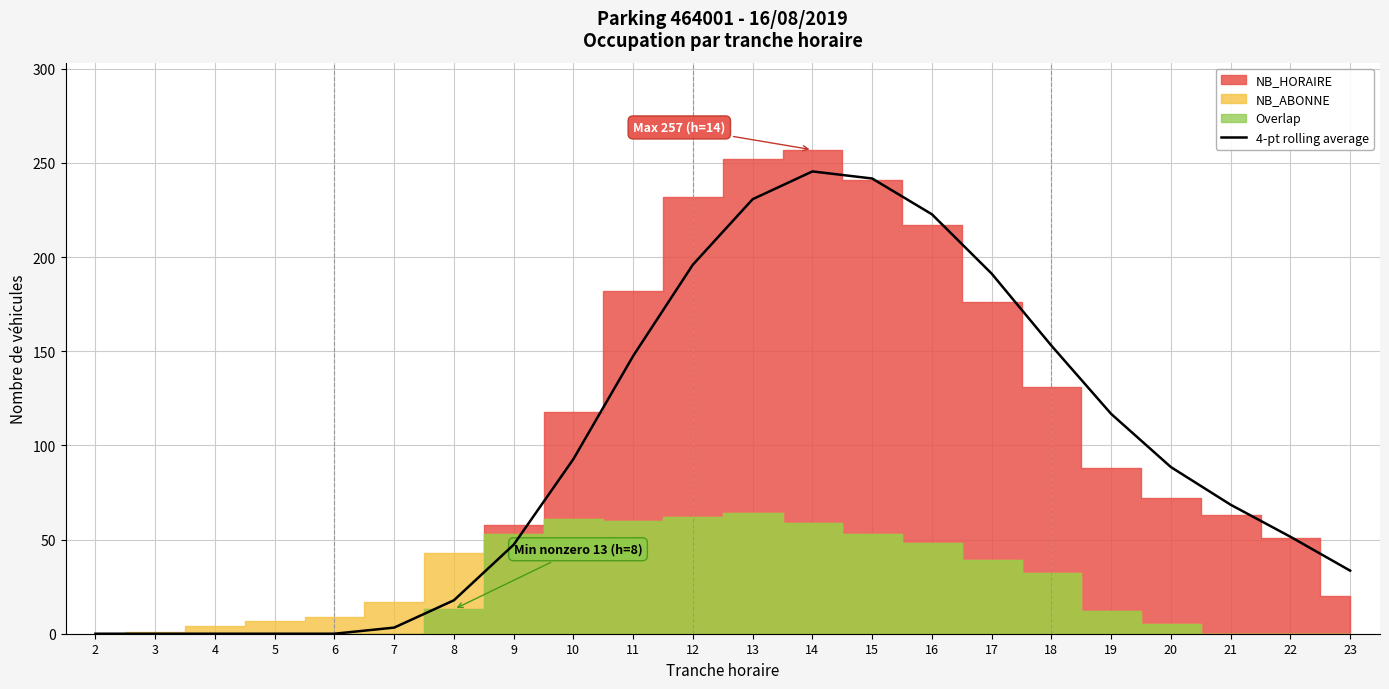

Where is the data nearest to the value 122?

19